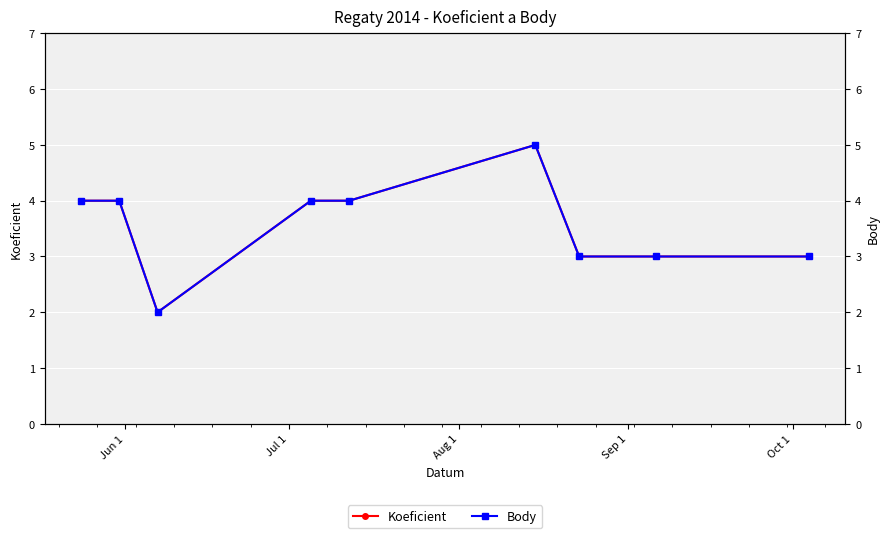

What position from the left is Jul 1?

2